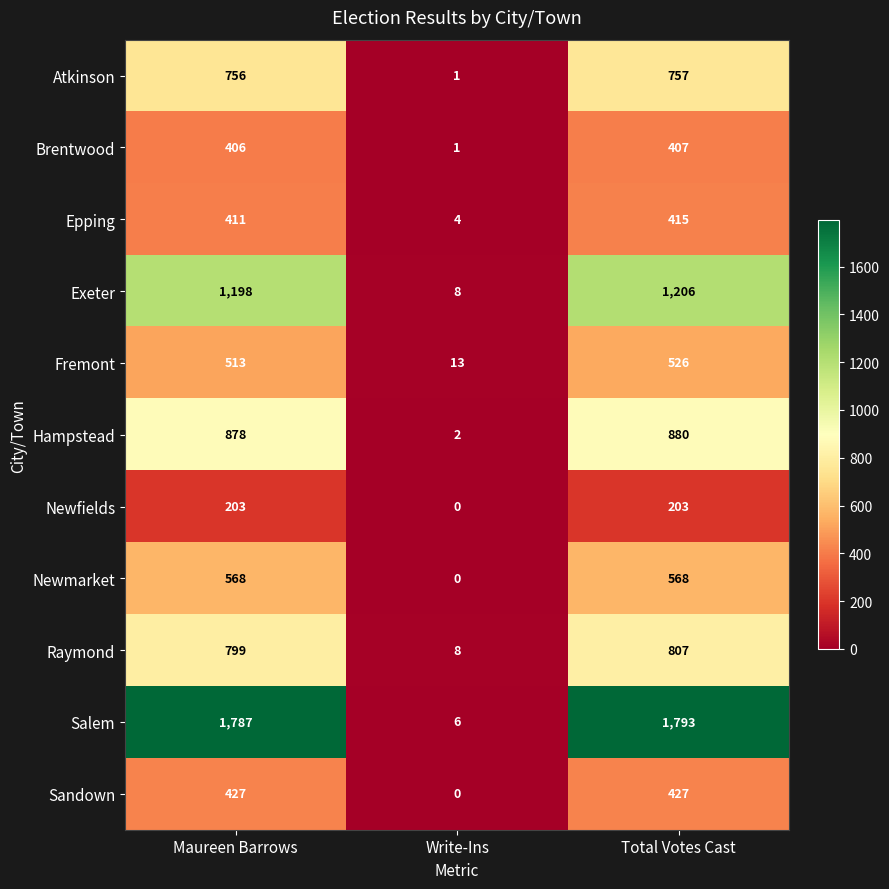

Rank the series at Total Votes Cast from lowest to highest value.

Newfields, Brentwood, Epping, Sandown, Fremont, Newmarket, Atkinson, Raymond, Hampstead, Exeter, Salem